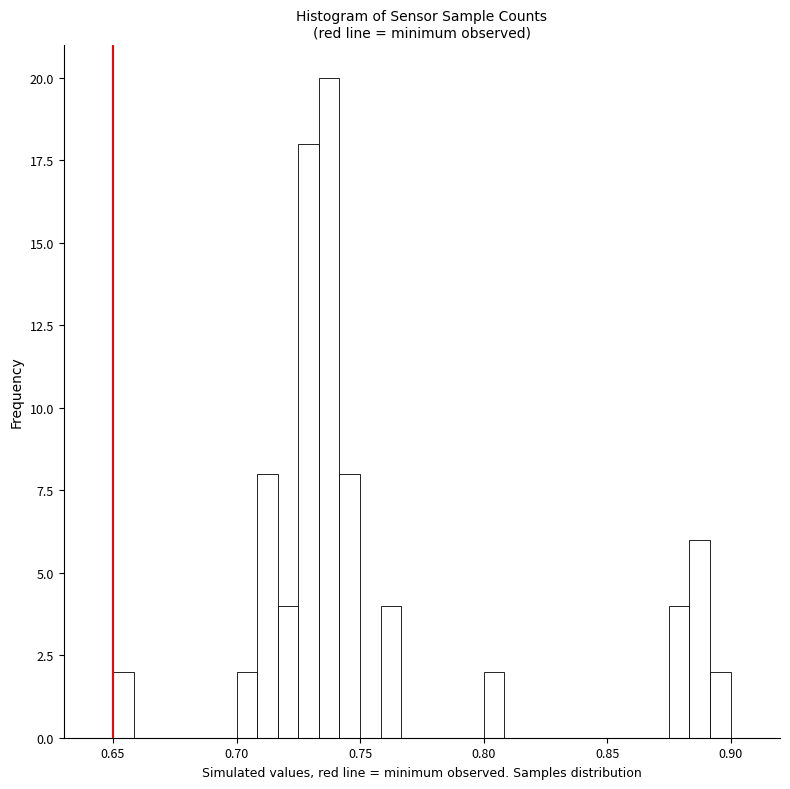

Read against the x-axis, roughly where is the centre of the tallest bar?

0.740